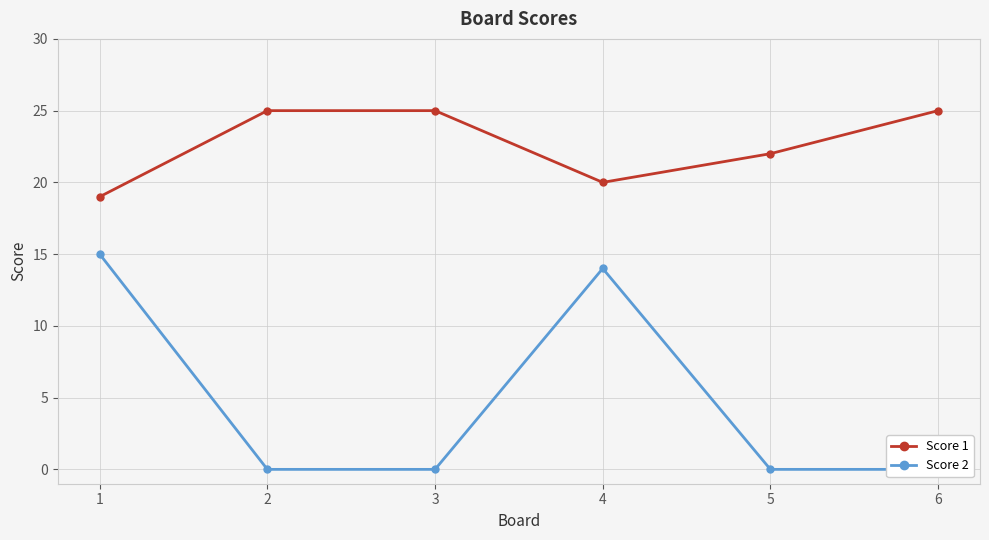

Which series changed the most between 2 and 4?

Score 2